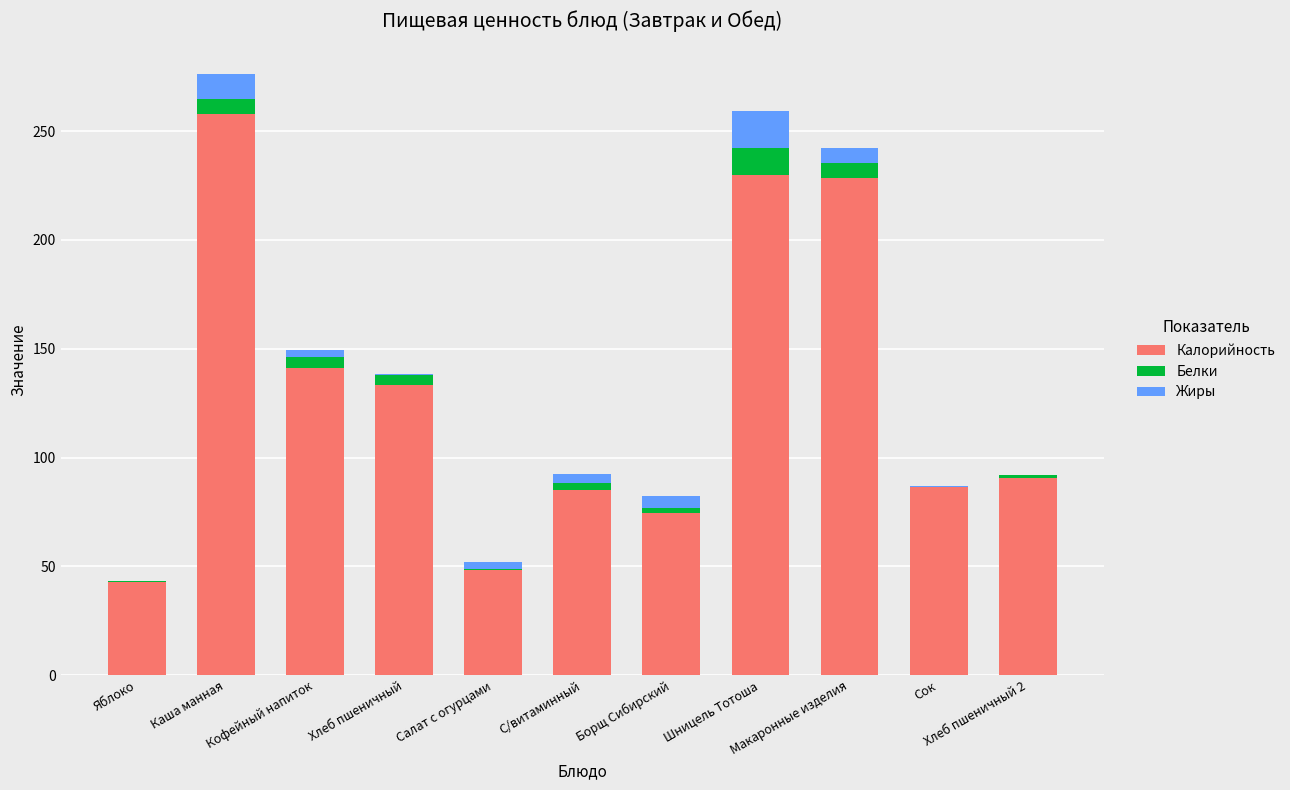

What is the highest value of the Калорийность series?

257.6